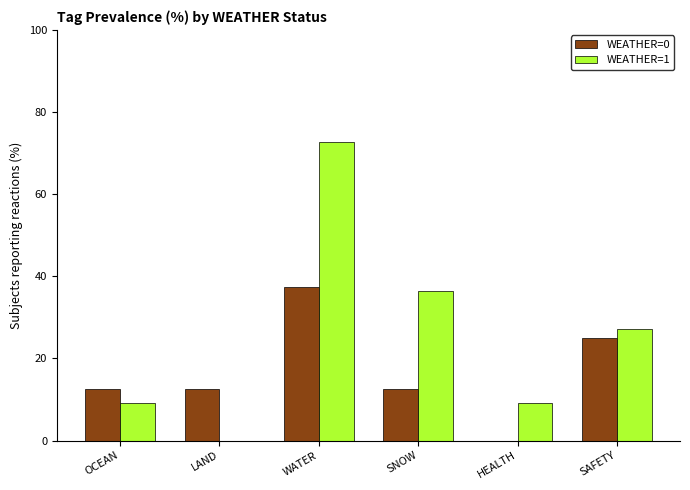

The WEATHER=1 series shows 0.0 at LAND. True or false?

True